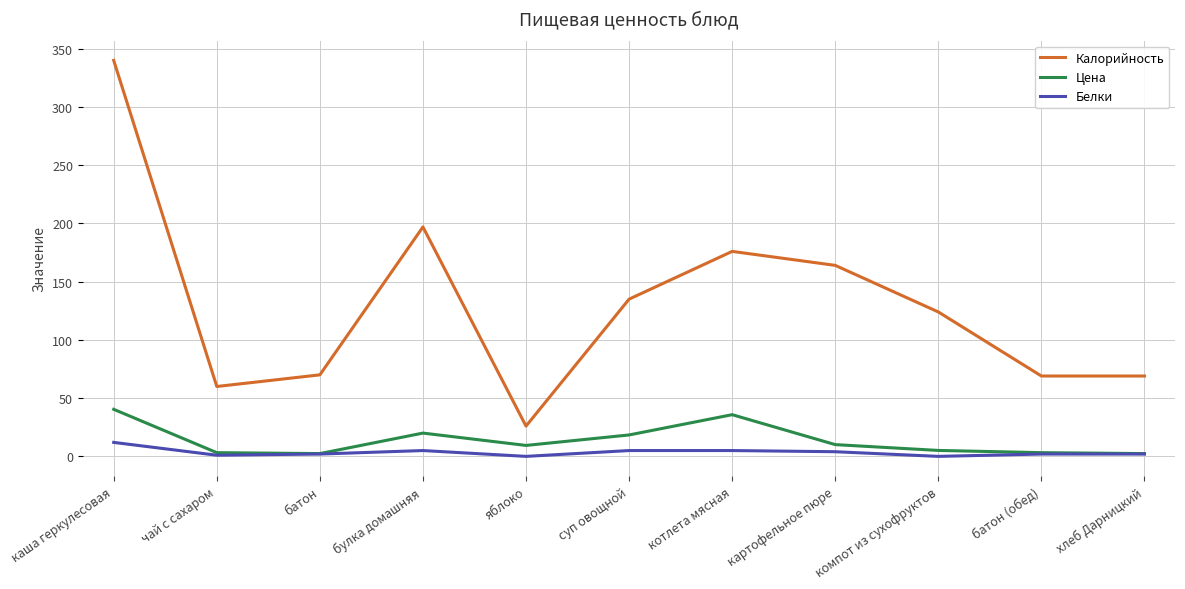

What is the average value of the Белки series?

3.5